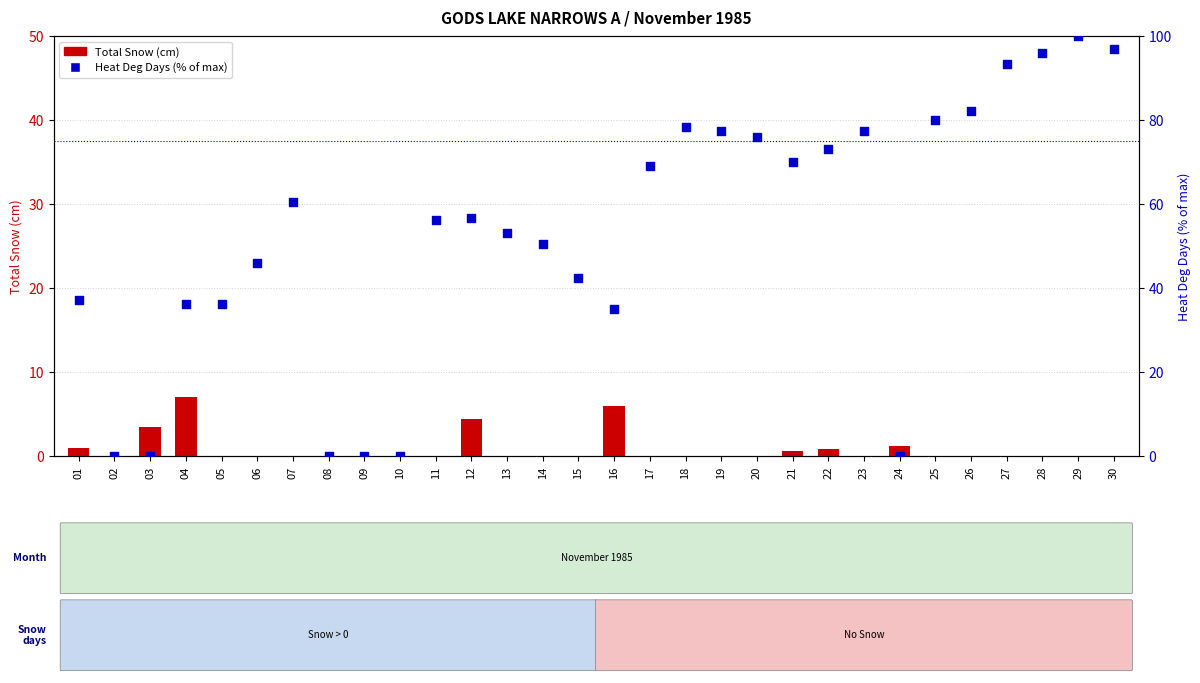

Which series reaches the minimum Y coordinate?

Total Snow (cm)